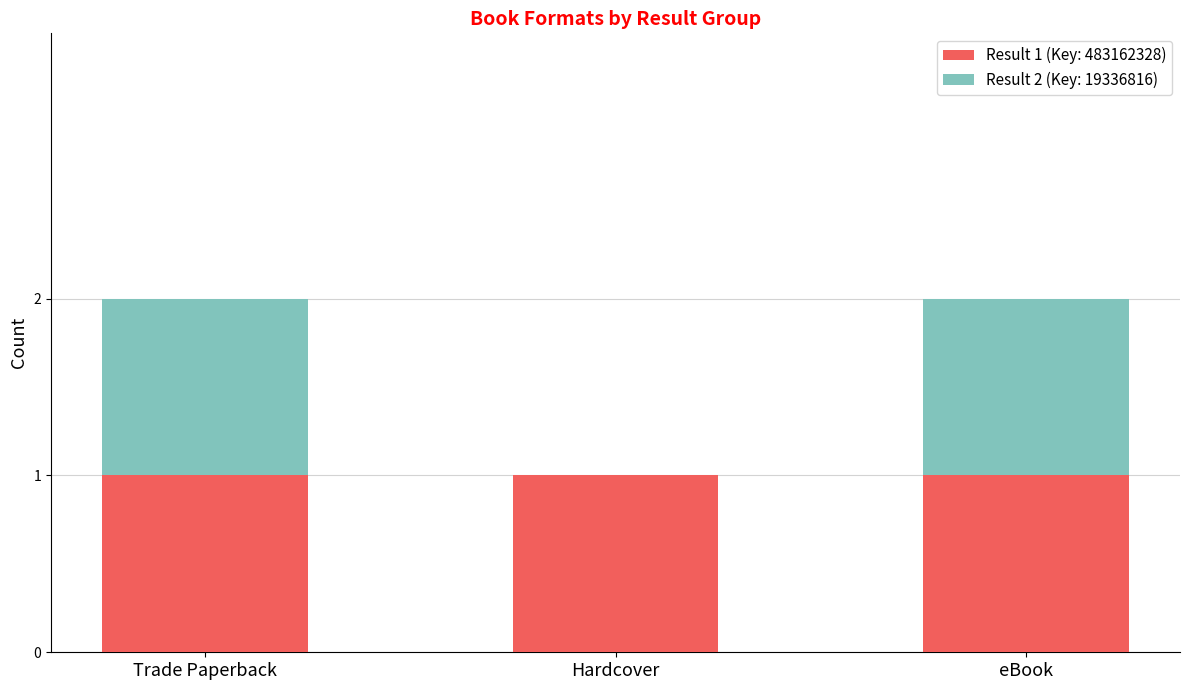

True or false: Result 1 (Key: 483162328) has a value of 1 at eBook.

True